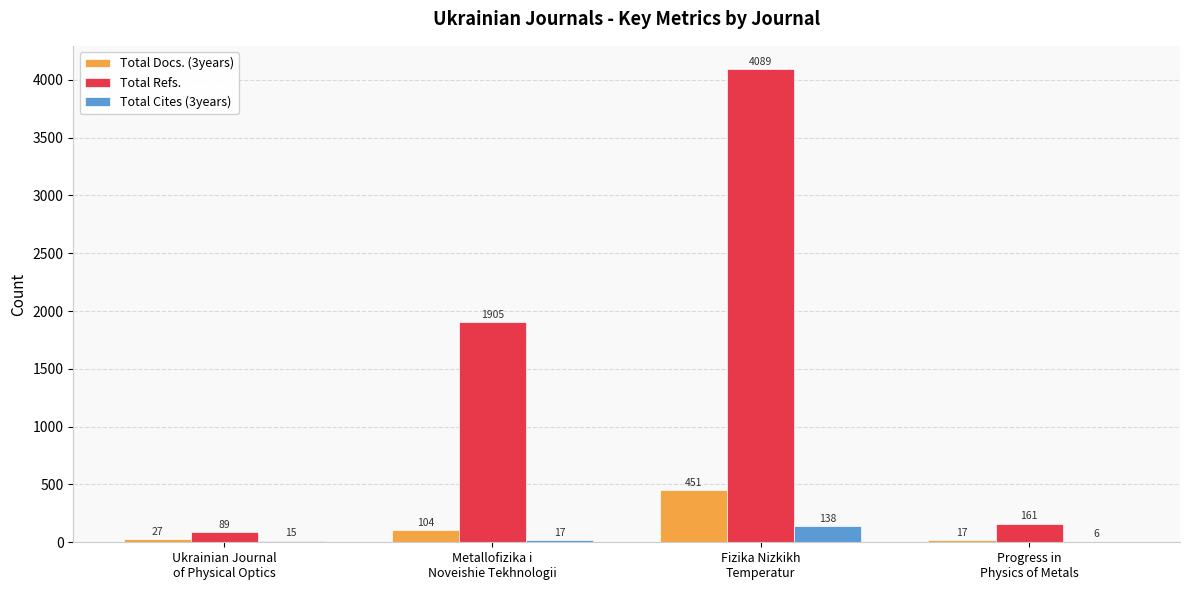

Which series has the largest range (max minus min)?

Total Refs.